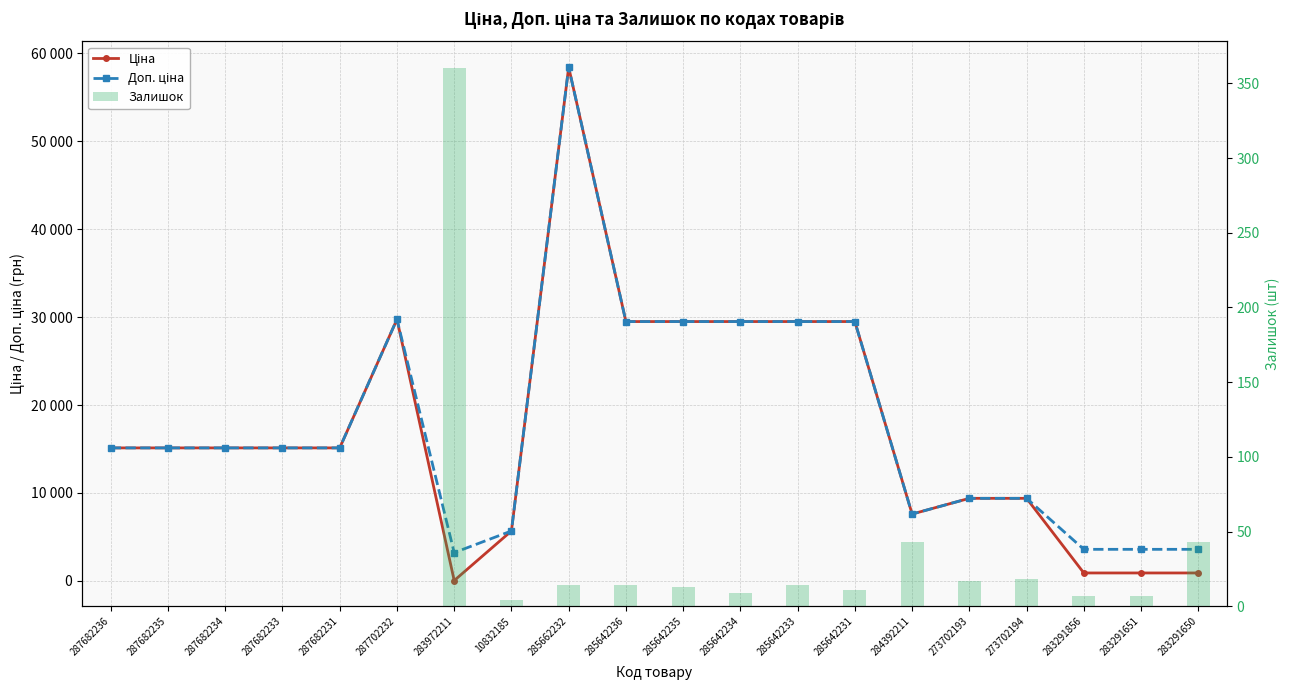

What is the average value of the Залишок series?

28.7